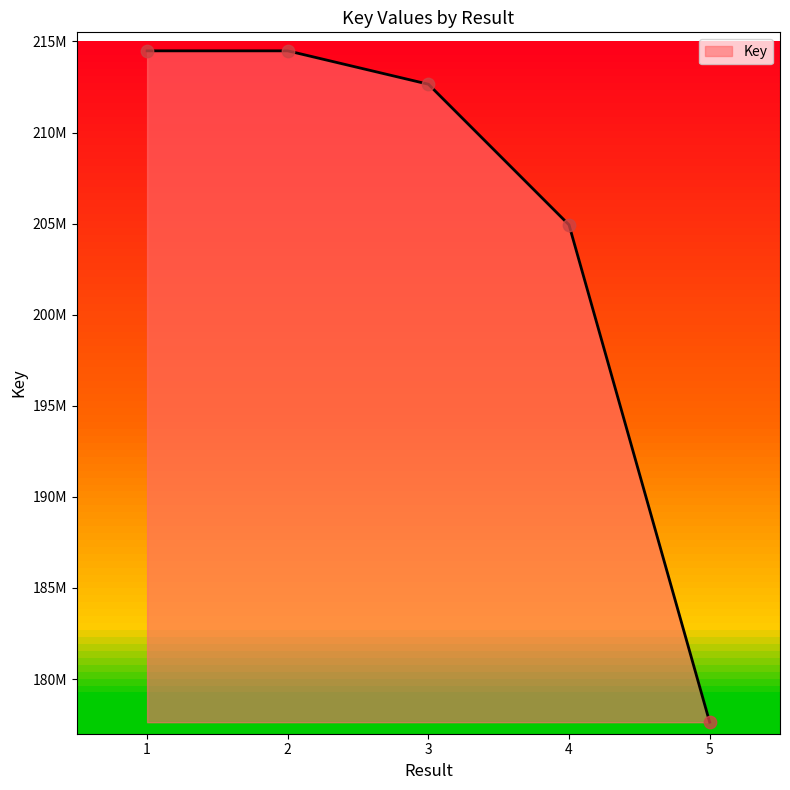

Does the chart have visible grid lines?

No